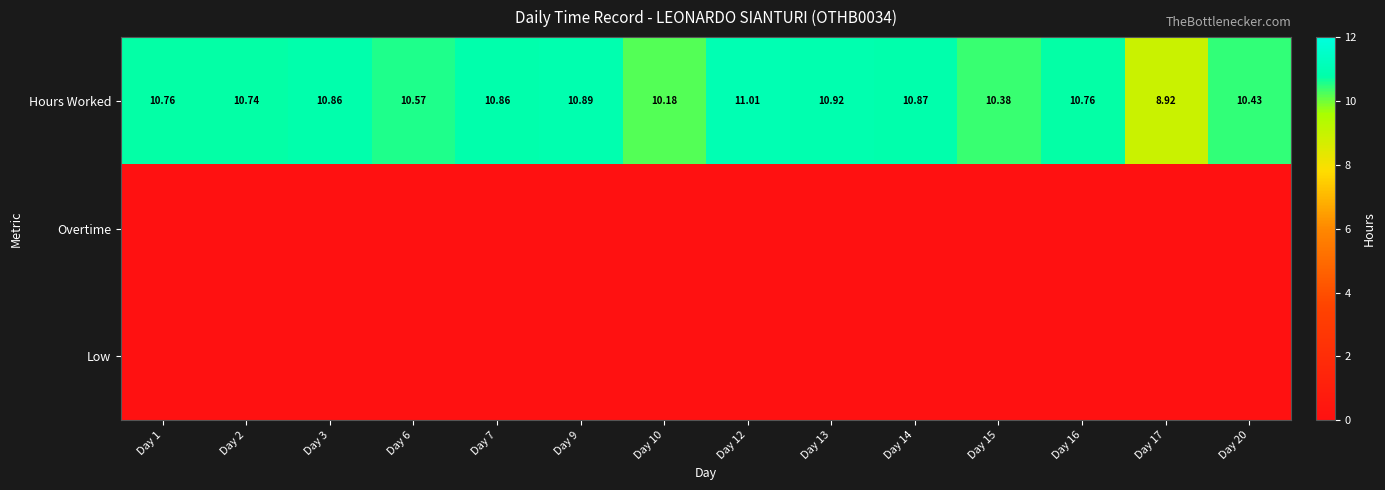

Which label corresponds to the largest value in the chart?

Day 12